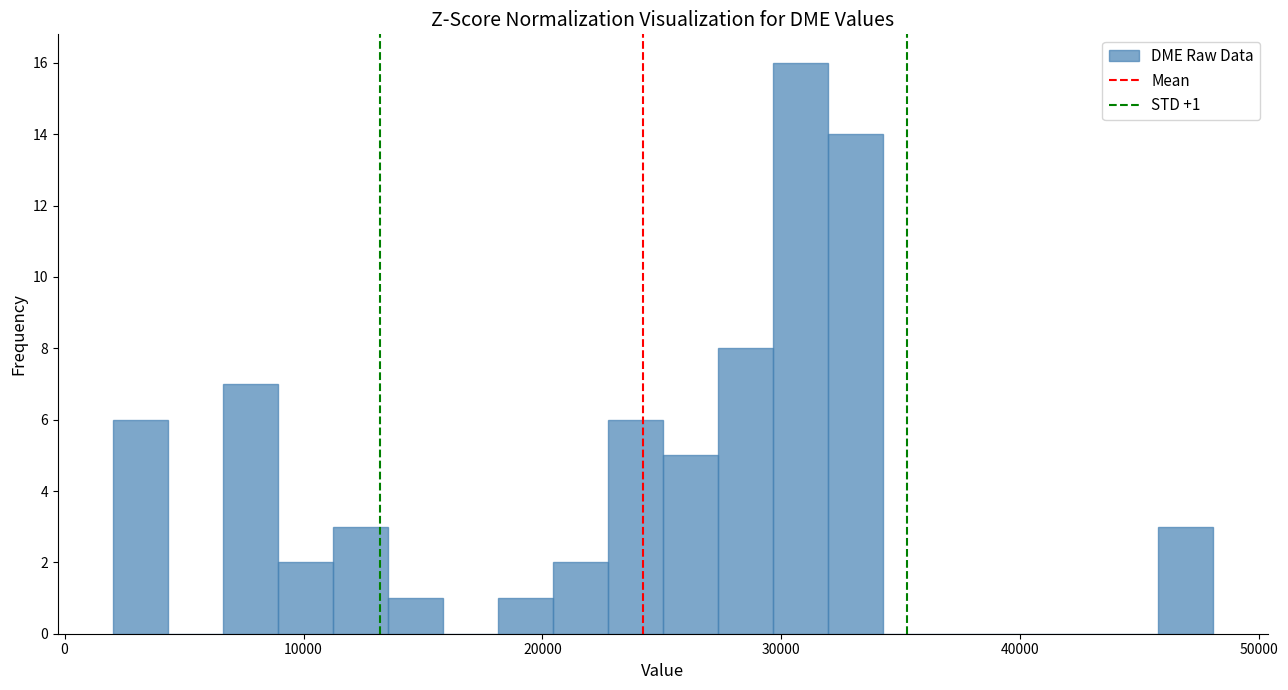

Read against the x-axis, roughly where is the centre of the tallest bar?

31000